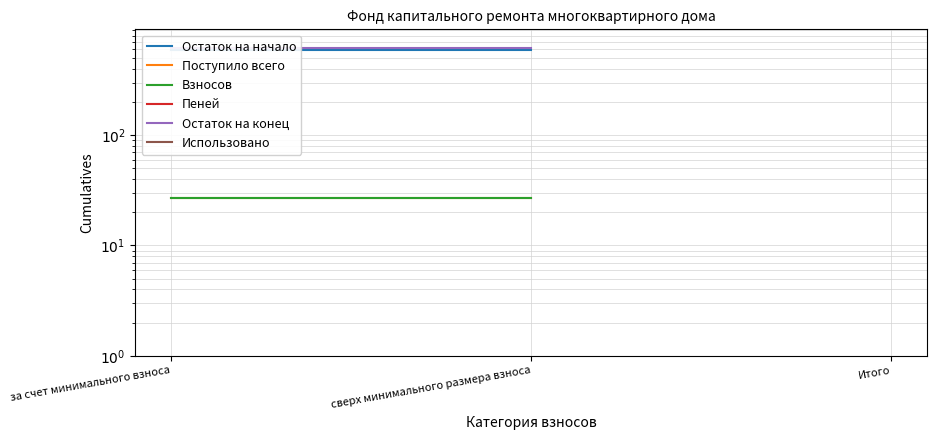

Which series has the largest range (max minus min)?

Остаток на начало